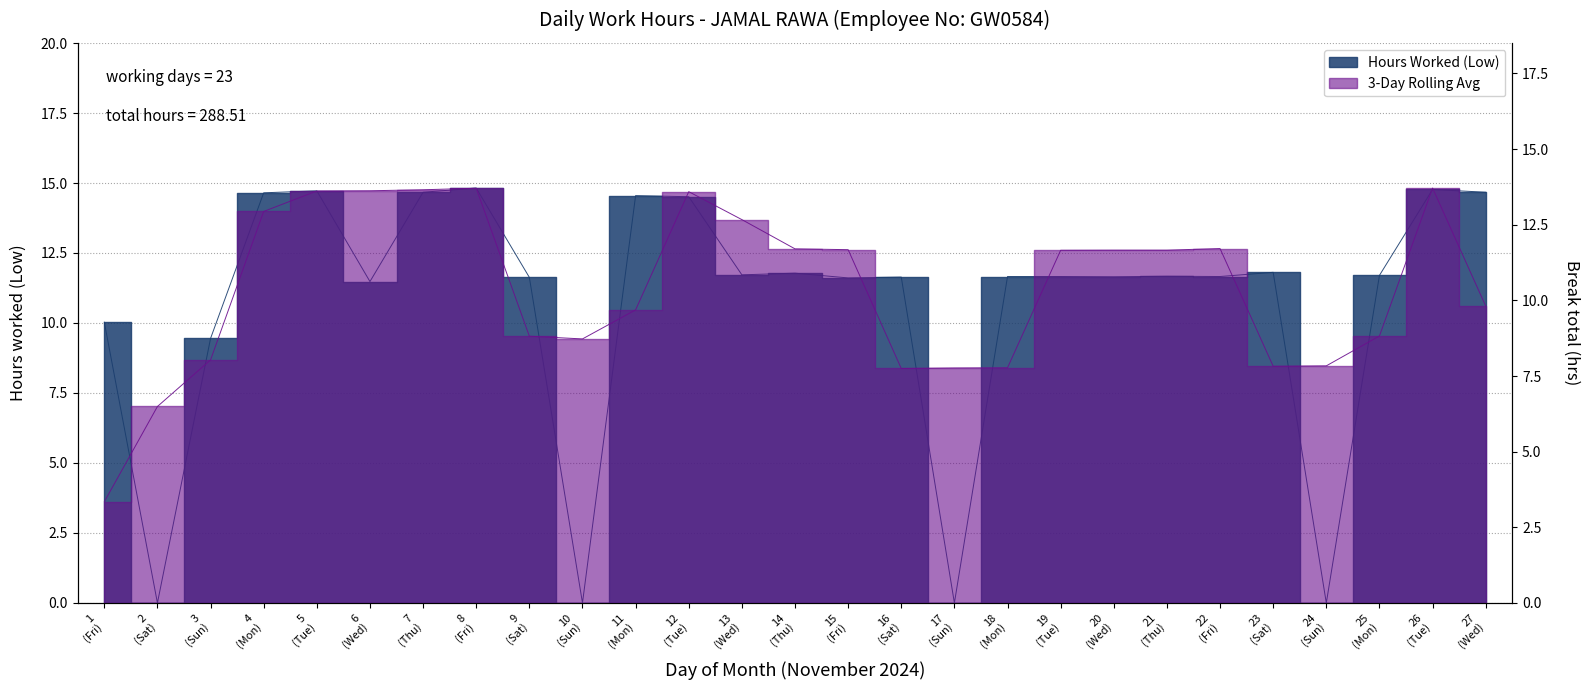

What is the change in value from 5 (Tue) to 15 (Fri)?

-3.1